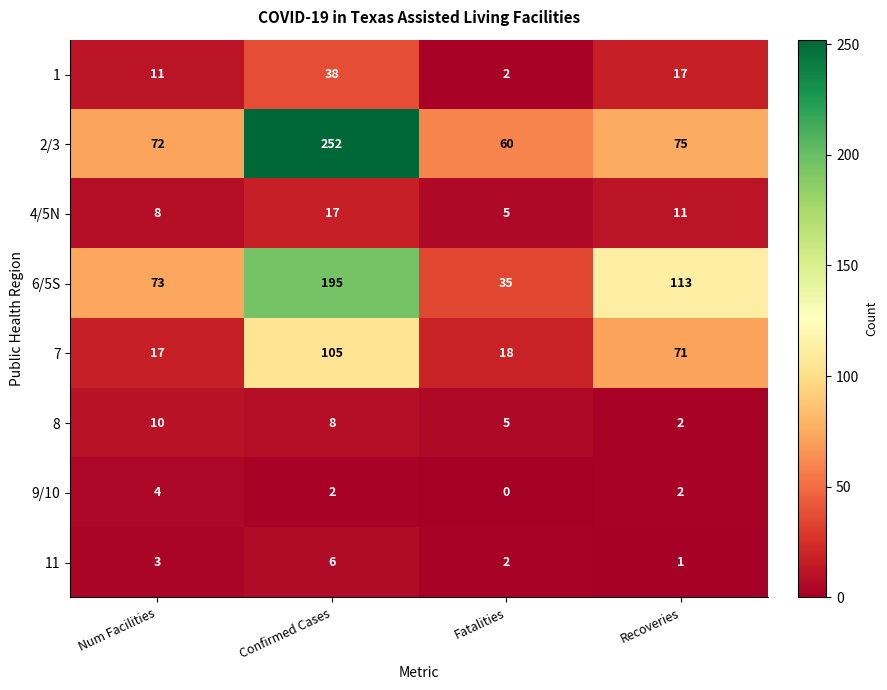

What is the difference between the 6/5S values at Confirmed Cases and Fatalities?

160